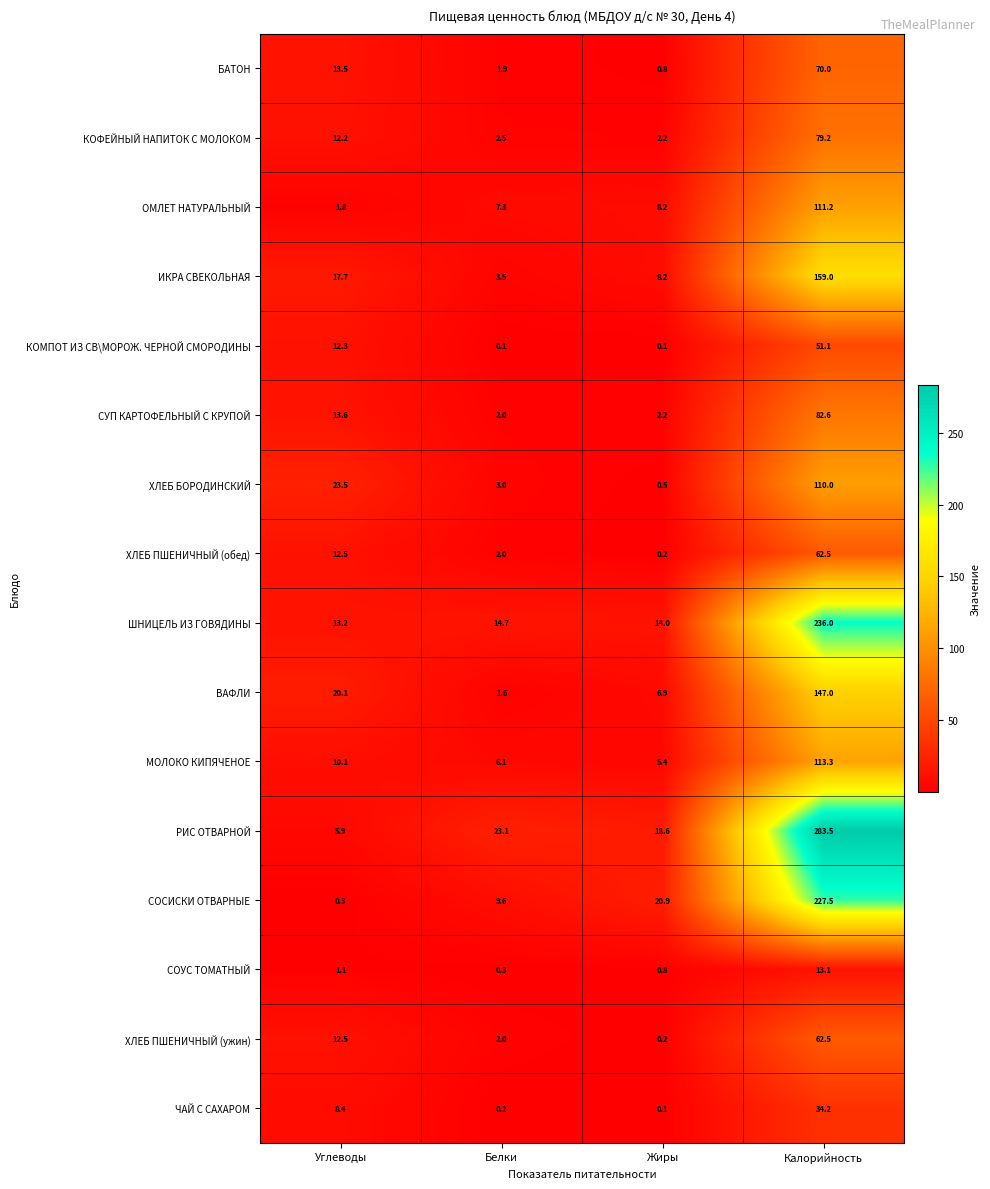

How many values in the ХЛЕБ БОРОДИНСКИЙ series exceed 23?

2